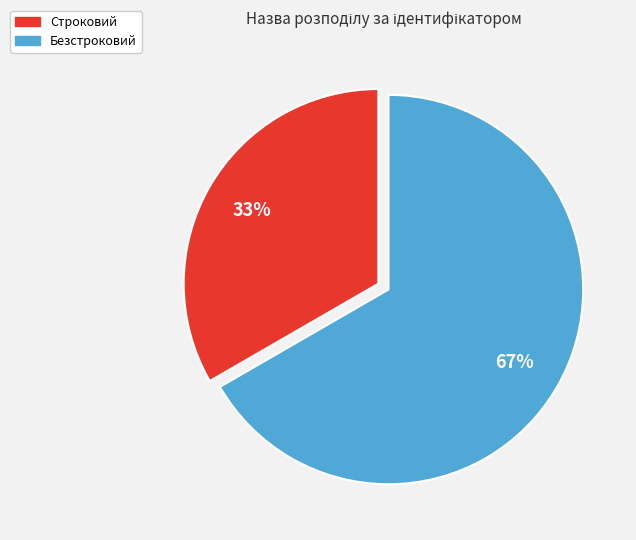

To the nearest percent, what is the combined percentage of Строковий and Безстроковий?

100%